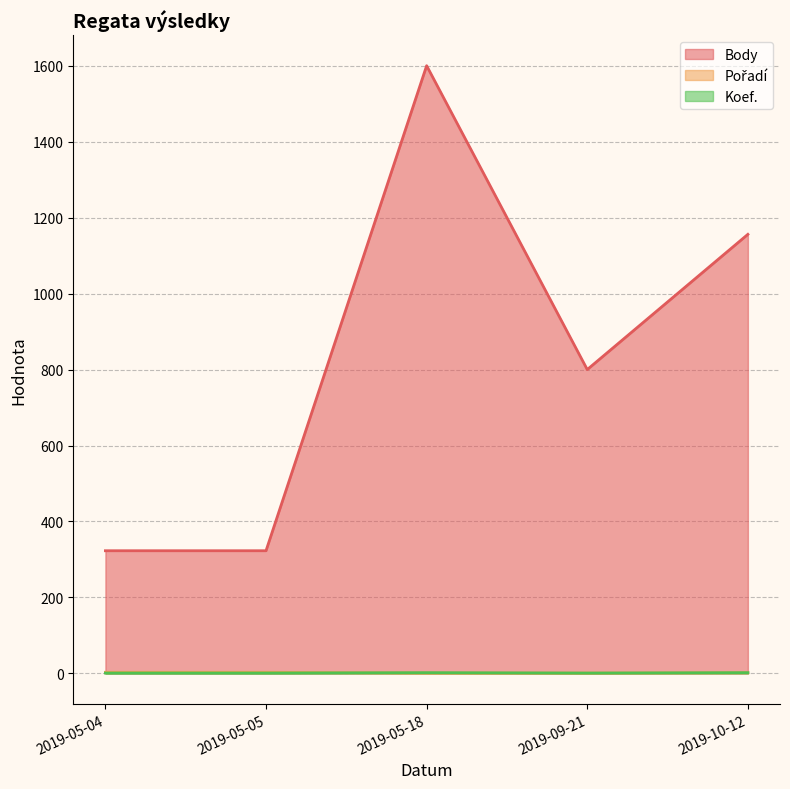

Where is the first local minimum for Body?

2019-09-21